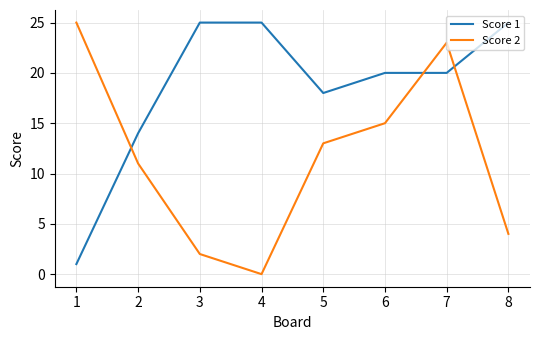

At which category is the sum across all series the highest?

7